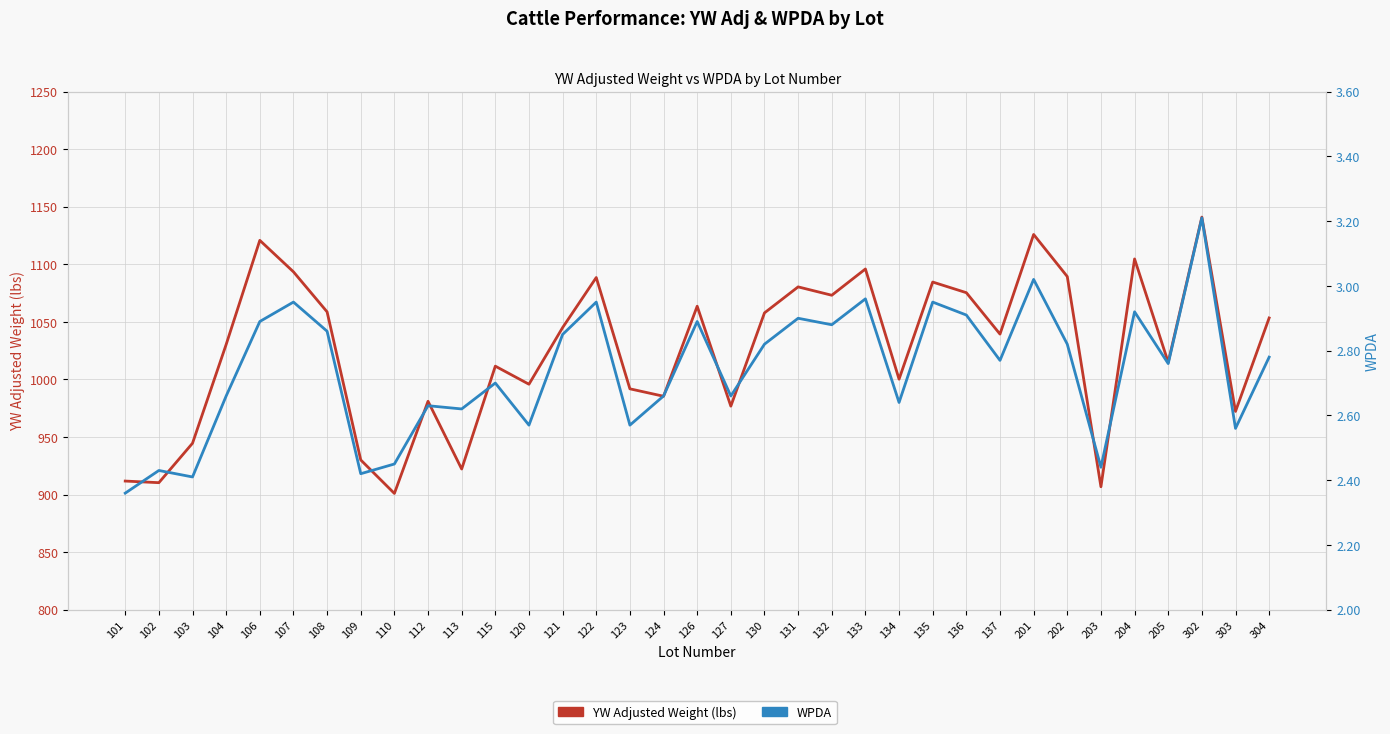

Is the value of YW Adjusted Weight (lbs) at 302 greater than the value of WPDA at 121?

Yes